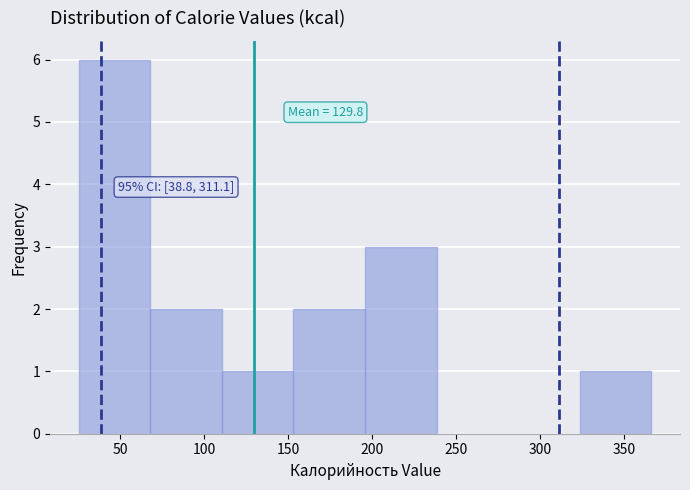

Over which range of the x-axis is the bar tallest?

25 to 70